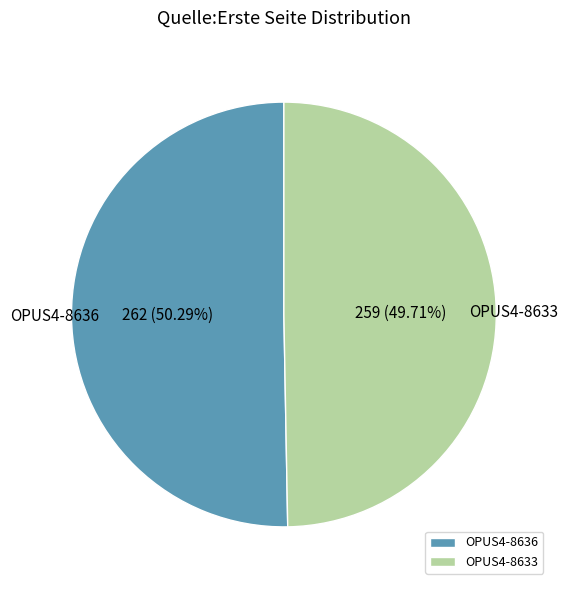

To the nearest percent, what is the difference between the OPUS4-8633 and OPUS4-8636 slice percentages?

1%